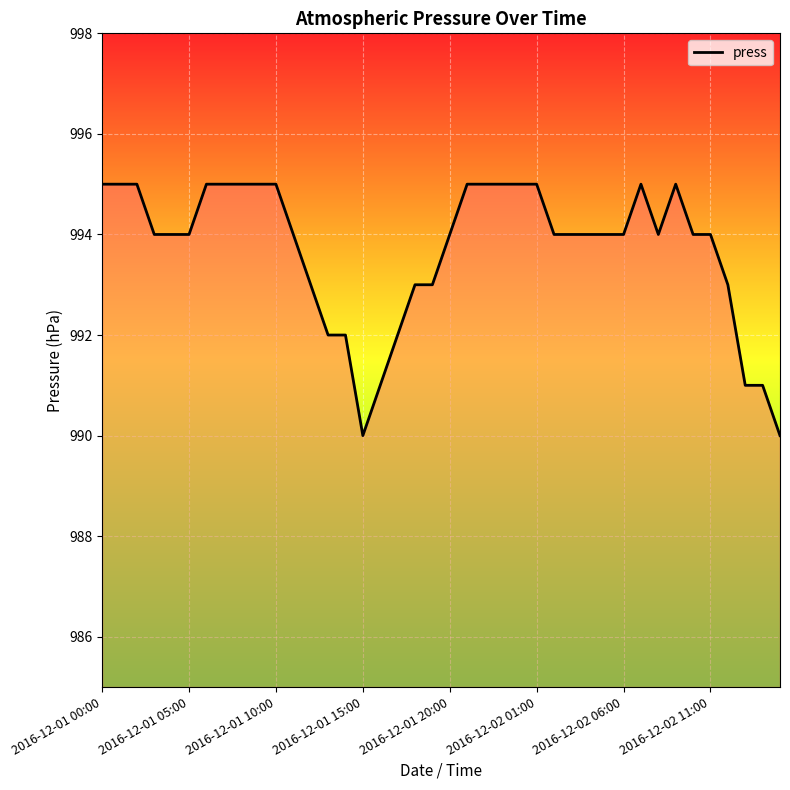

Does the chart display data point markers on the line(s)?

No